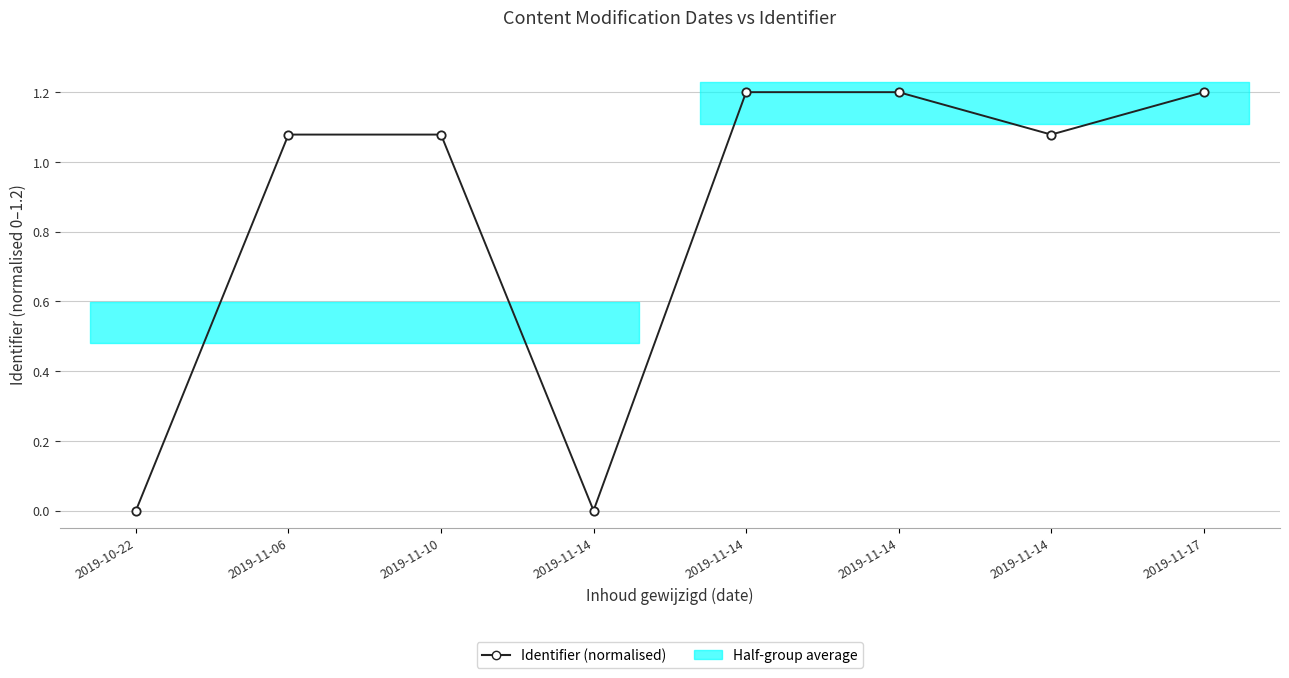

At which category does the chart reach its minimum across all series?

2019-10-22